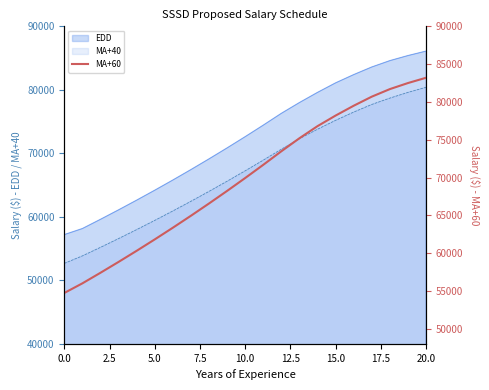

True or false: the data shows 124285.0 at 14.

False